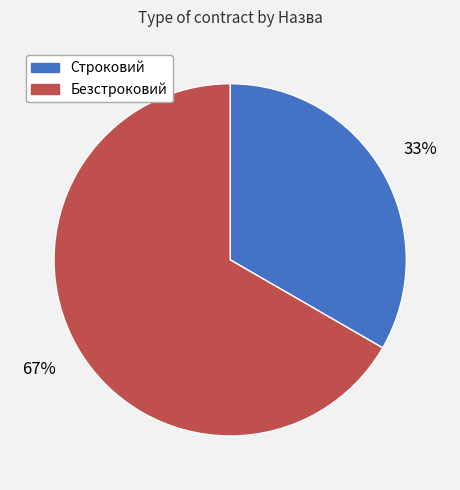

Does Безстроковий account for over 50% of the chart?

Yes